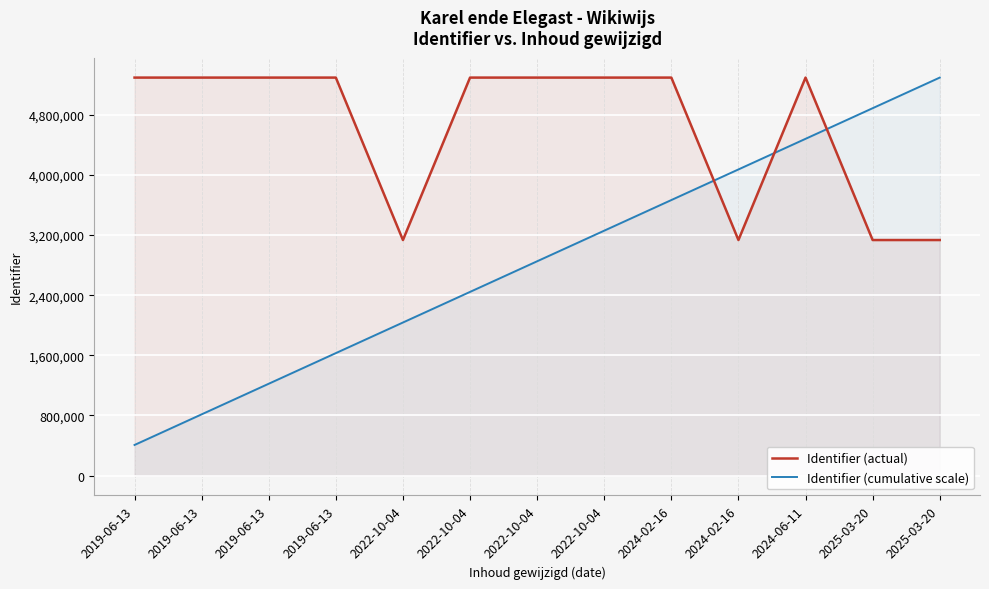

What is the label of the 1st point from the right?

2025-03-20